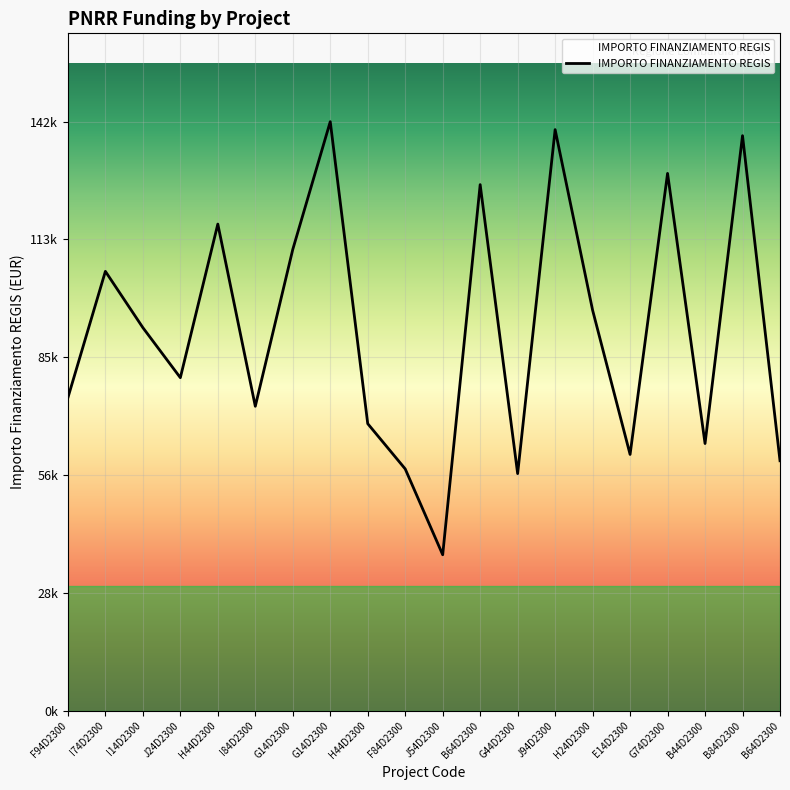

Rank the categories by value from highest to lowest.

G14D2300, J94D2300, B84D2300, G74D2300, B64D2300, H44D2300, G14D2300, I74D2300, H24D2300, I14D2300, J24D2300, F94D2300, I84D2300, H44D2300, B44D2300, E14D2300, B64D2300, F84D2300, G44D2300, J54D2300